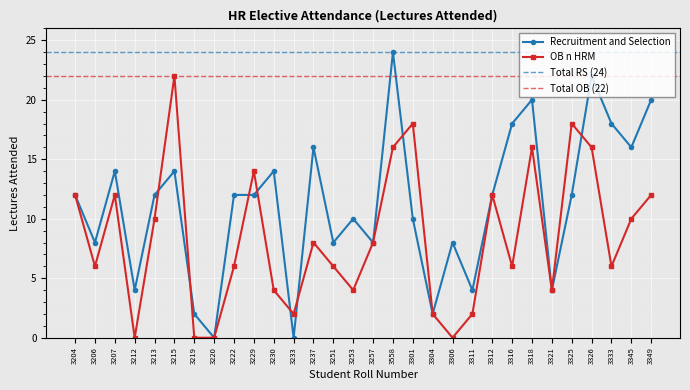

At which category does OB n HRM reach its first local valley?

3206